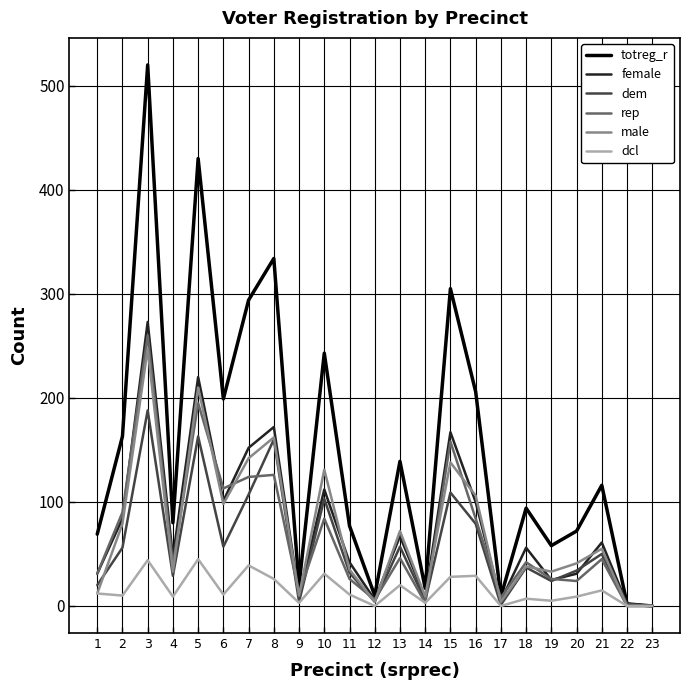

Is the value of totreg_r at 8 greater than the value of dcl at 13?

Yes